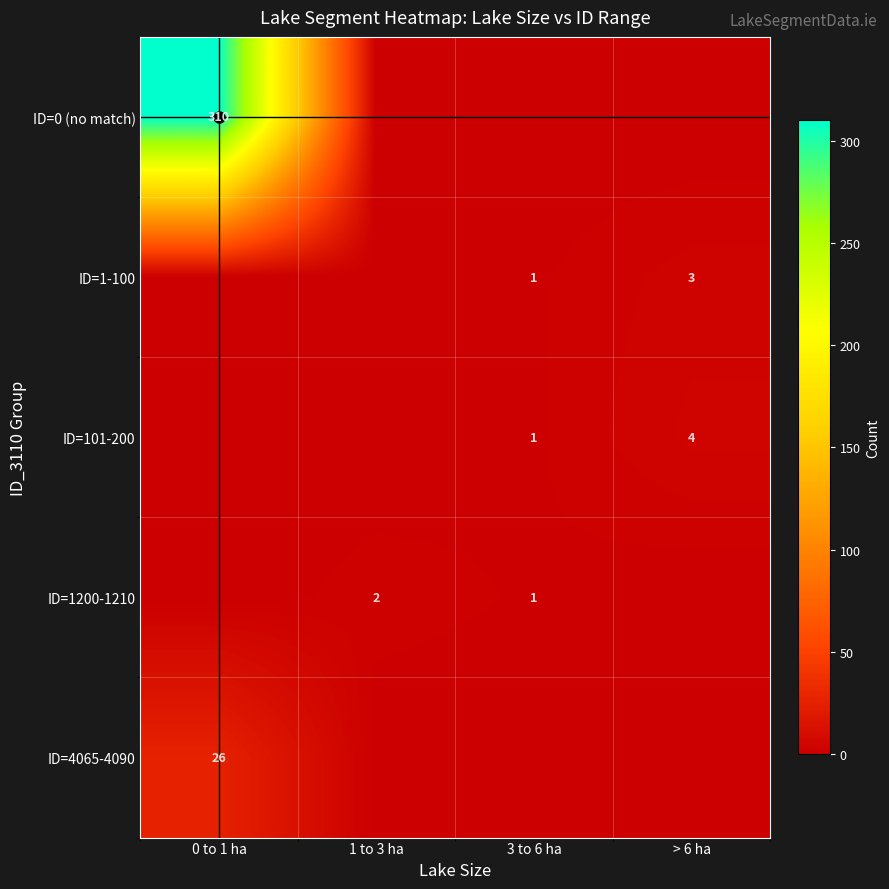

True or false: ID=101-200 has a value of 1 at 3 to 6 ha.

True